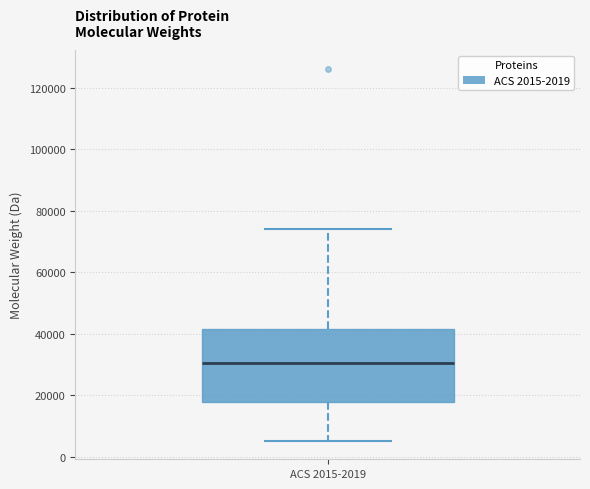

Where does the median line of the box for ACS 2015-2019 sit on the y-axis? The values are not printed on the chart, so give them approximately, as read against the axis.

30000